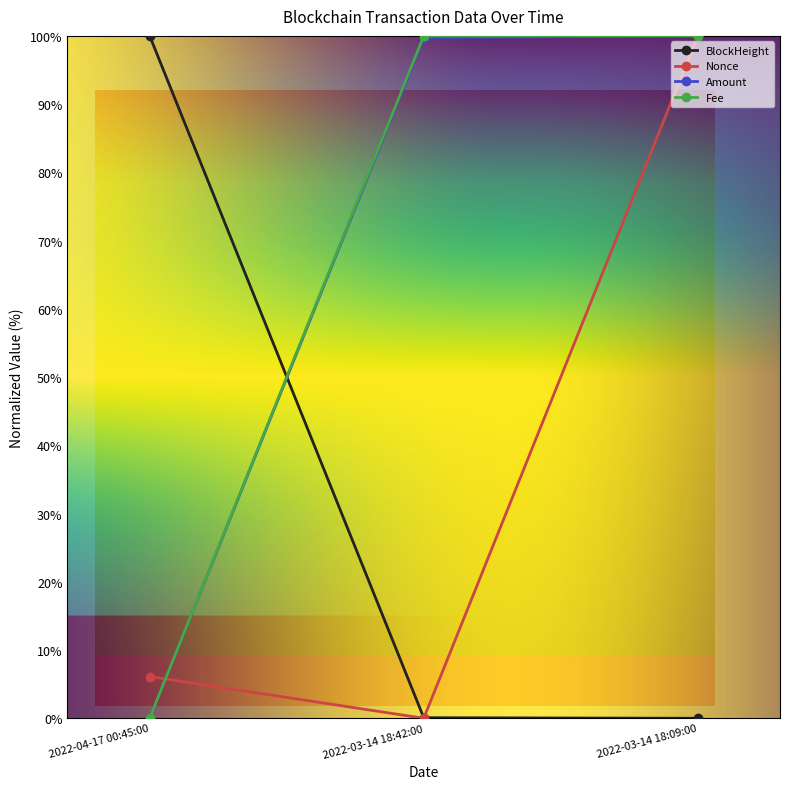

What is the maximum value shown in the chart?

100.0